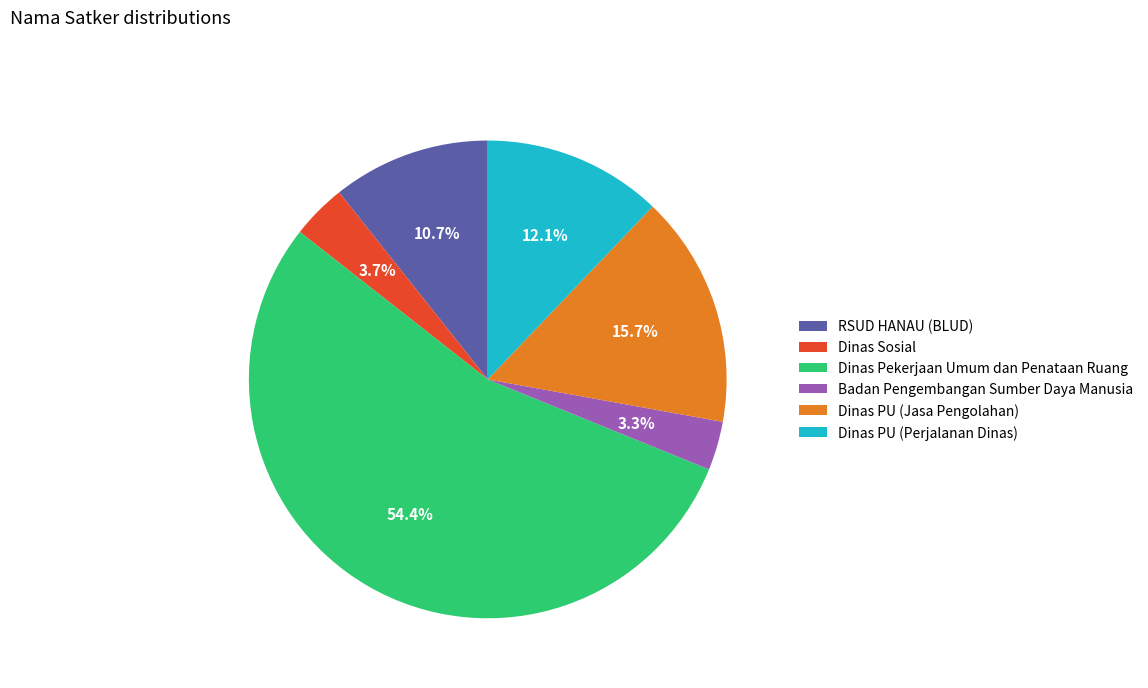

To the nearest percent, what is the difference between the largest and smallest slice percentages?

51%